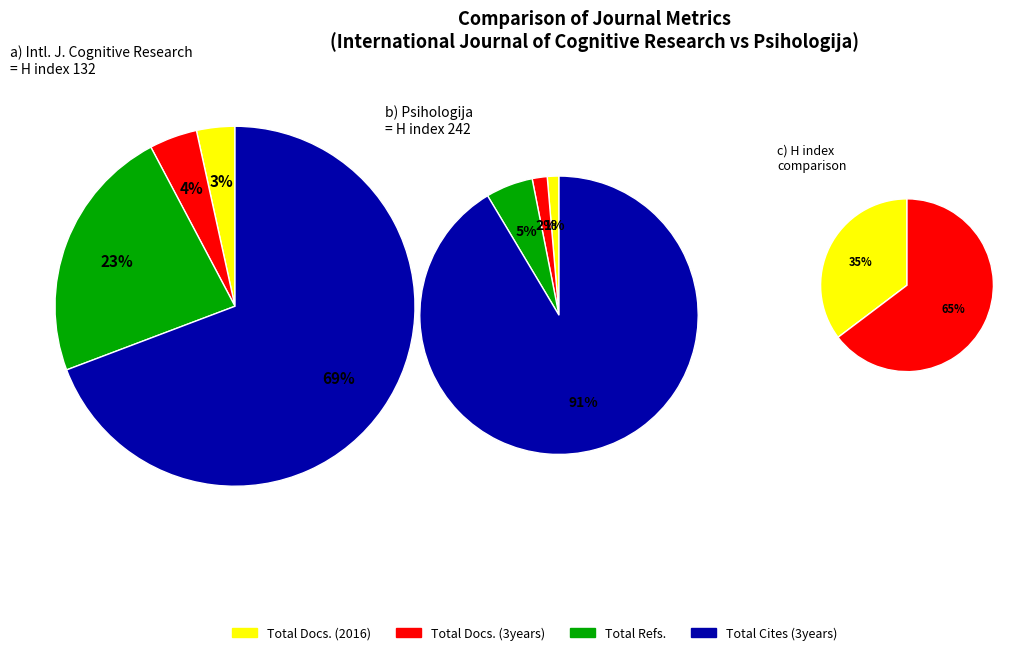

Rank the categories by Total Docs. (2016) value from lowest to highest.

International Journal of Cognitive Research, Psihologija